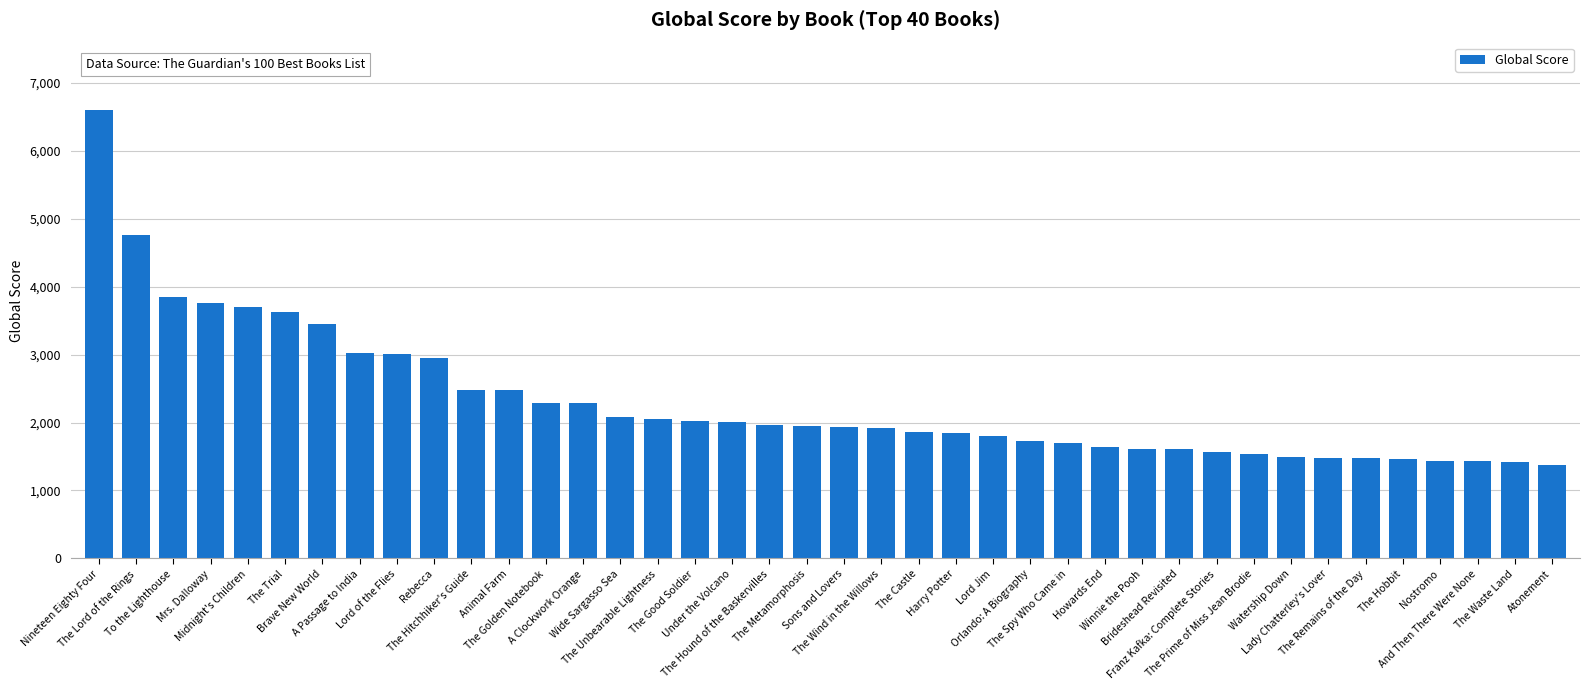

Are the bars horizontal?

No